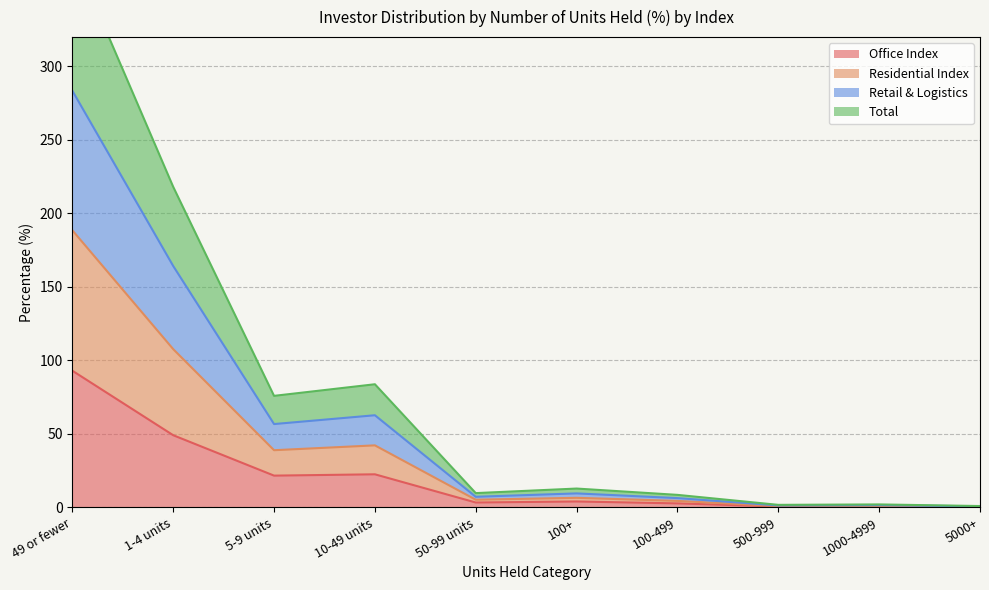

What is the minimum value shown in the chart?

0.2